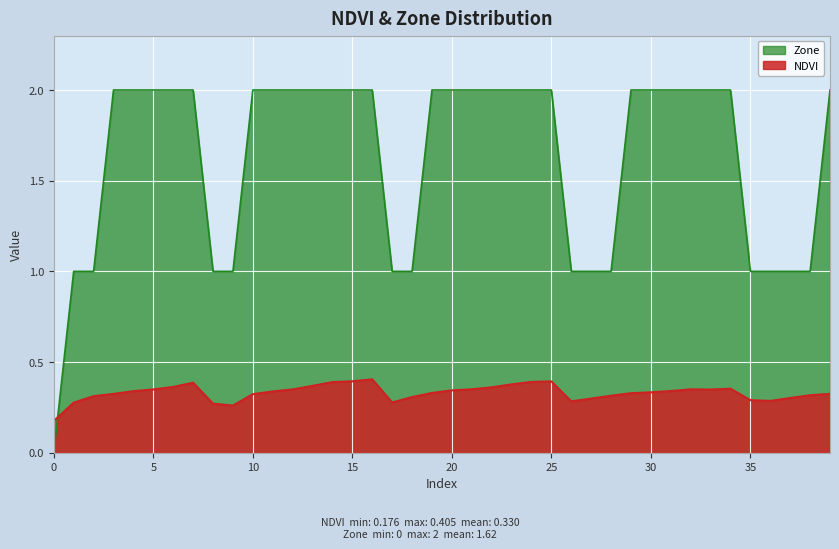

The Zone series shows 1.3 at 4. True or false?

False